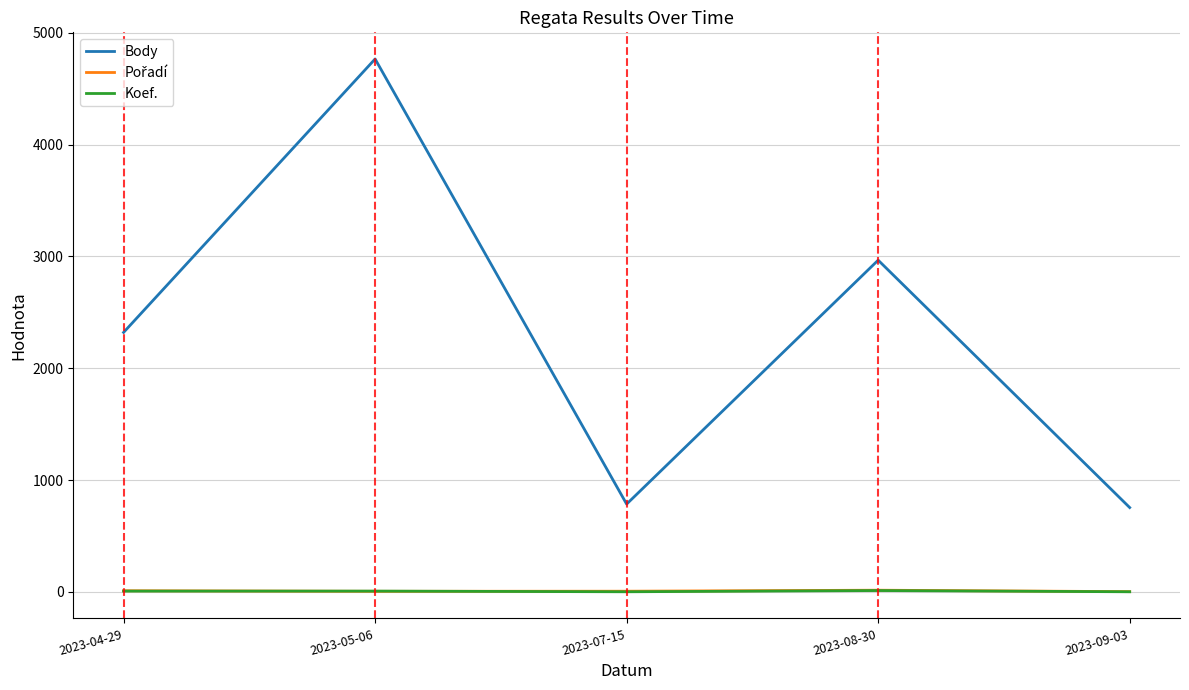

What is the sum of the Koef. values at 2023-08-30 and 2023-05-06?

19